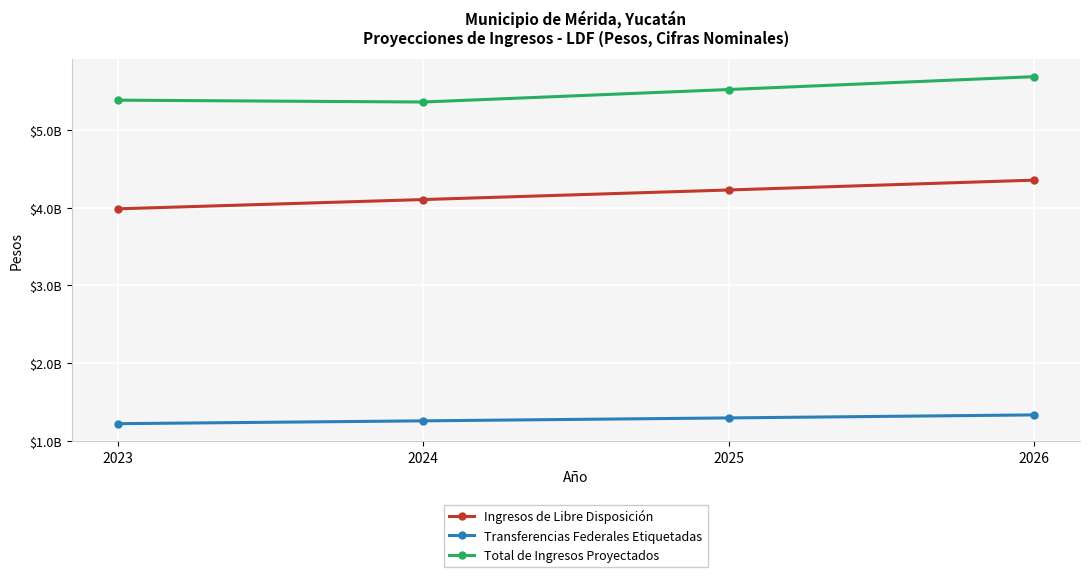

Between 2024 and 2026, which series saw the biggest shift?

Total de Ingresos Proyectados